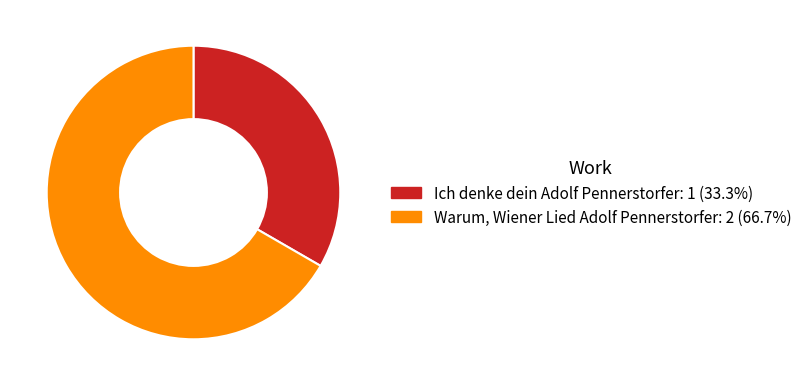

Is the sum of Ich denke dein Adolf Pennerstorfer: 1 (33.3%) and Warum, Wiener Lied Adolf Pennerstorfer: 2 (66.7%) greater than half?

Yes